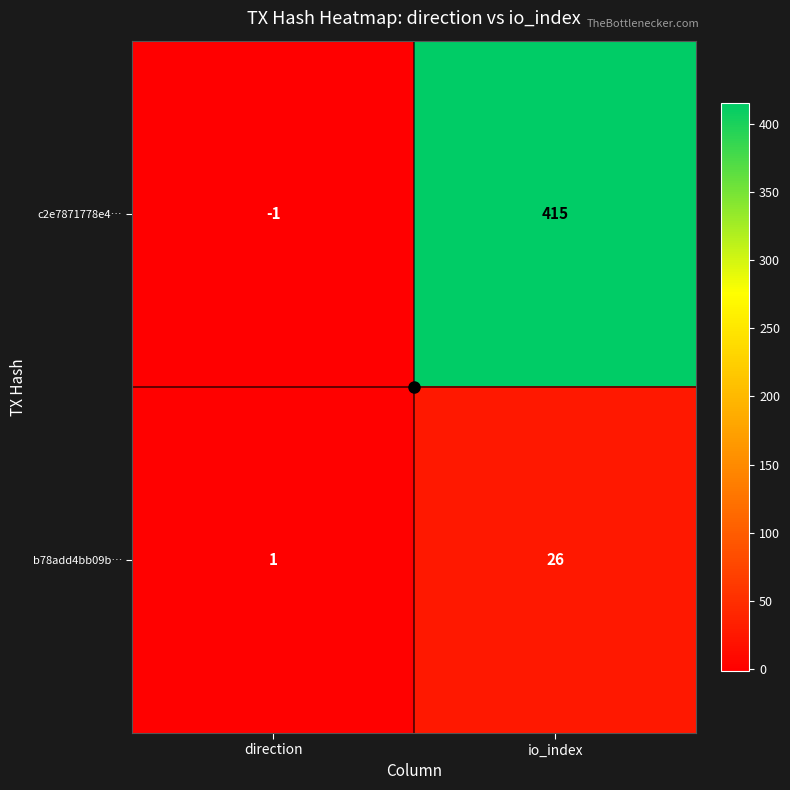

Which label corresponds to the largest value in the chart?

io_index